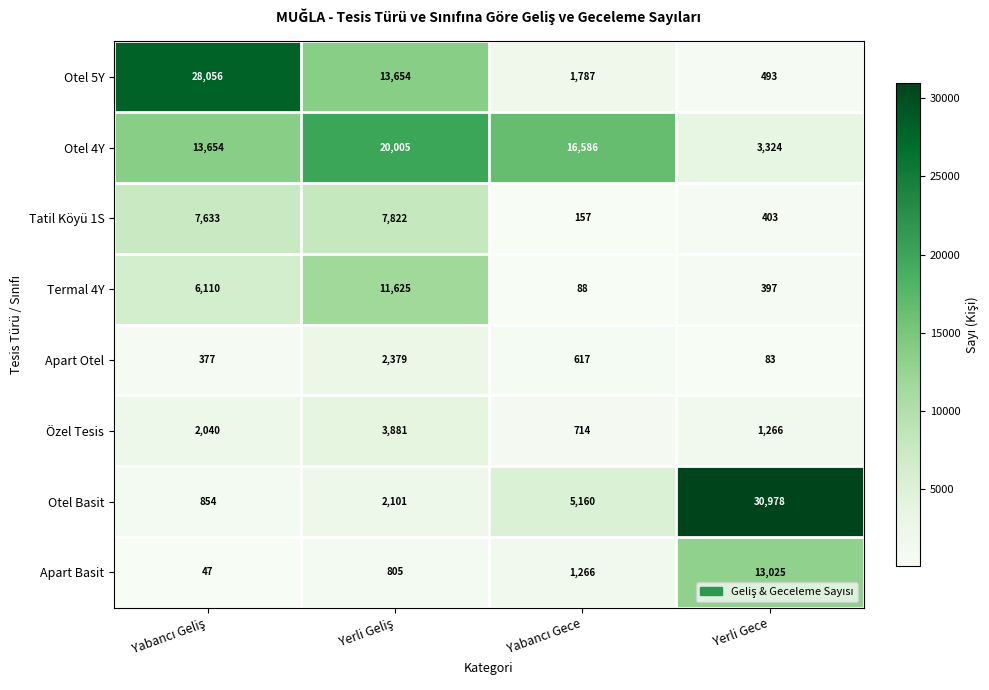

At how many categories does at least one series exceed 12380?

4